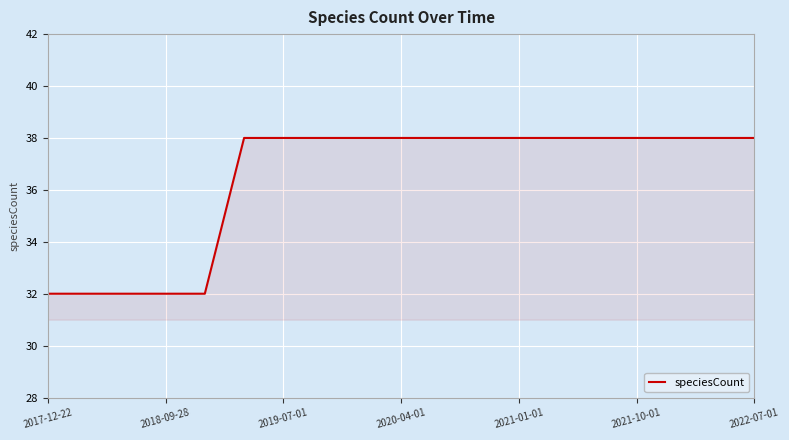

What is the minimum value shown in the chart?

32